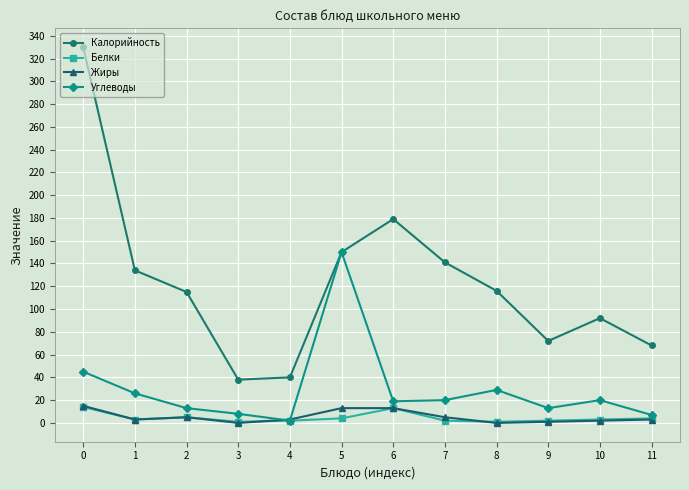

True or false: Белки has more than 0 points higher than both neighbors.

True